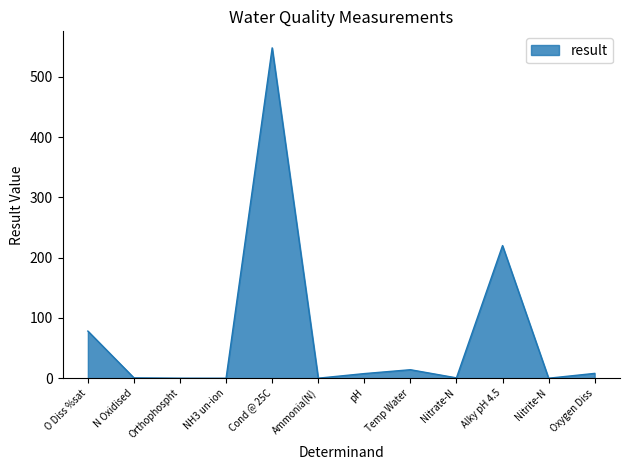

What position from the right is Ammonia(N)?

7